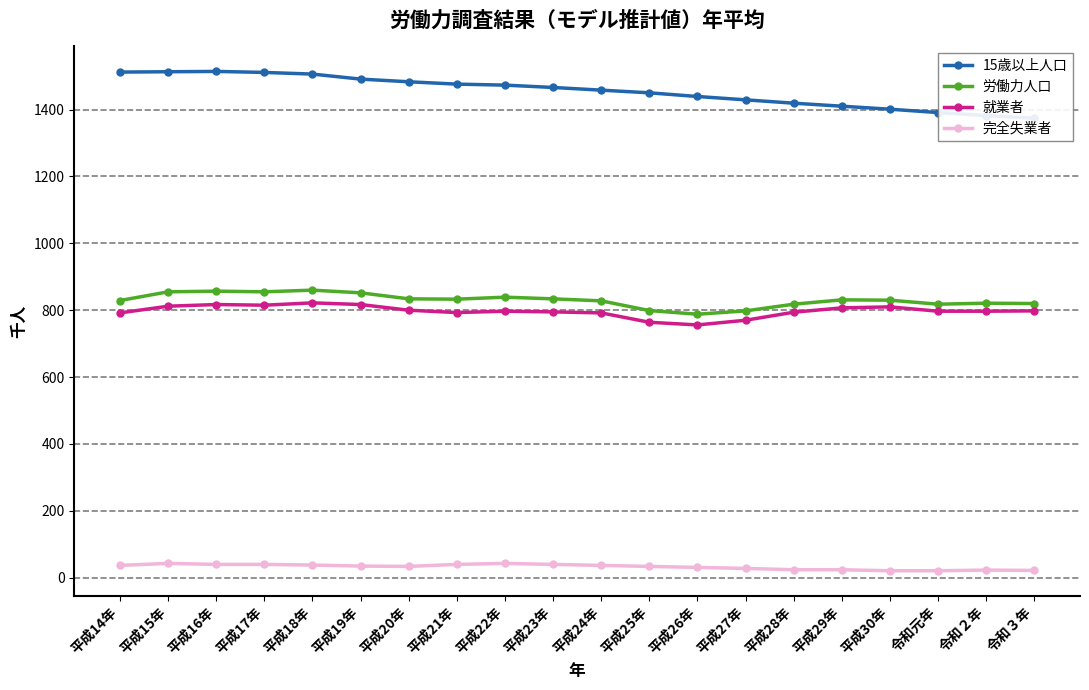

What is the difference between the maximum and minimum values in the 15歳以上人口 series?

140